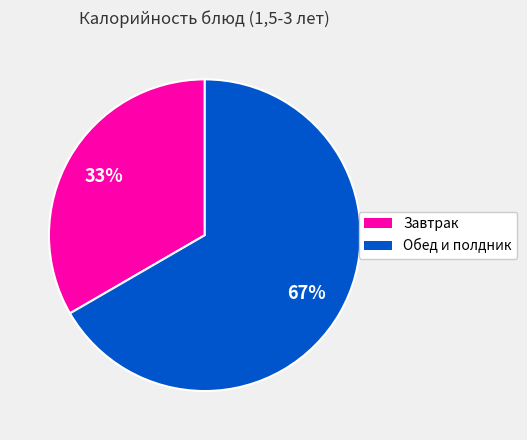

To the nearest percent, what is the average slice percentage?

50%